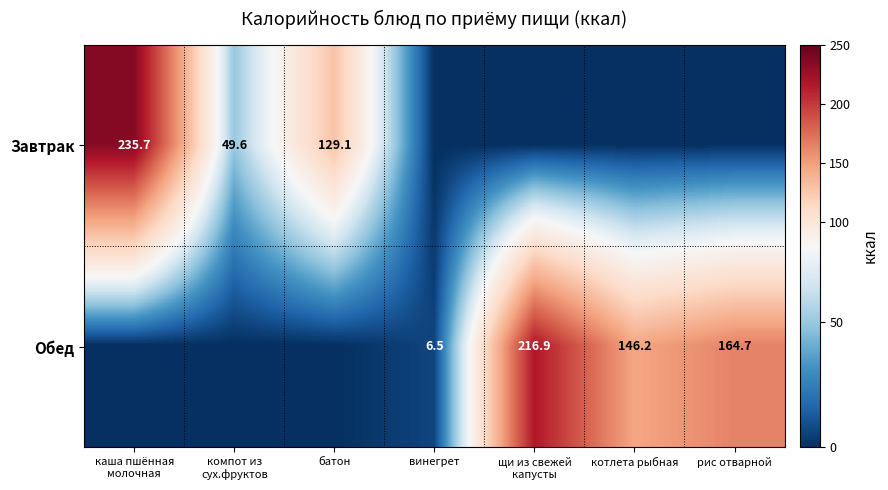

The Обед series shows 39.7 at котлета рыбная. True or false?

False